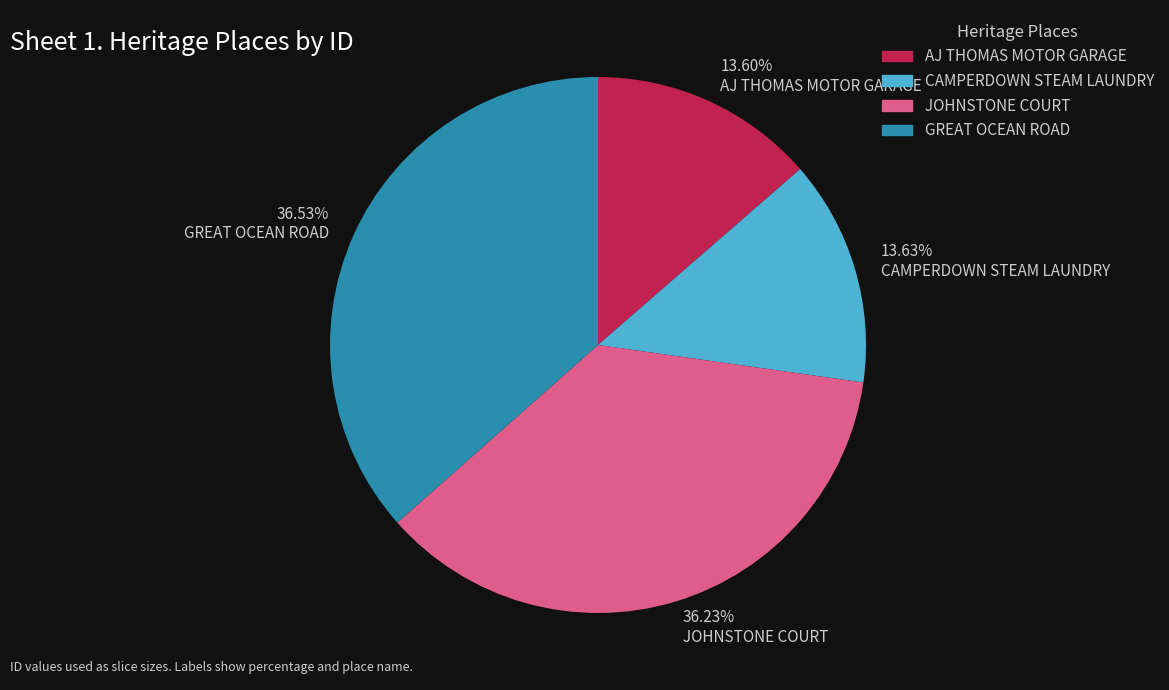

Do 36.23% JOHNSTONE COURT and 13.63% CAMPERDOWN STEAM LAUNDRY together represent more than half of the pie?

No